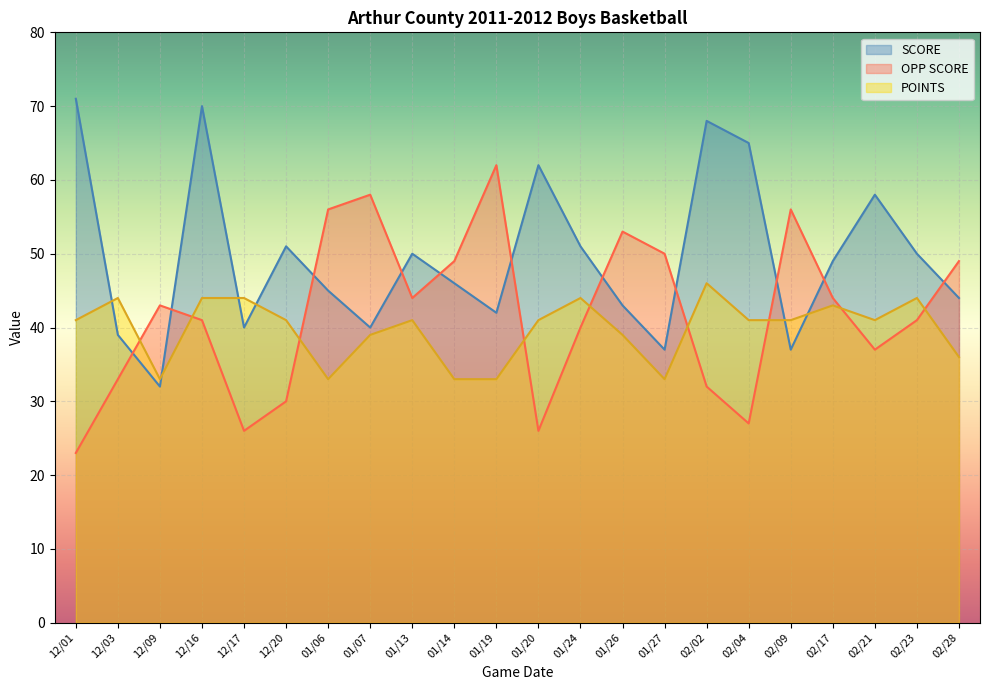

List the labels in order of POINTS value, largest first.

02/02, 12/03, 12/16, 12/17, 01/24, 02/23, 02/17, 12/01, 12/20, 01/13, 01/20, 02/04, 02/09, 02/21, 01/07, 01/26, 02/28, 12/09, 01/06, 01/14, 01/19, 01/27